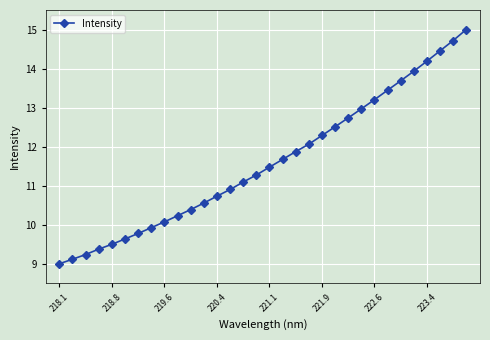

Does the chart have visible grid lines?

Yes